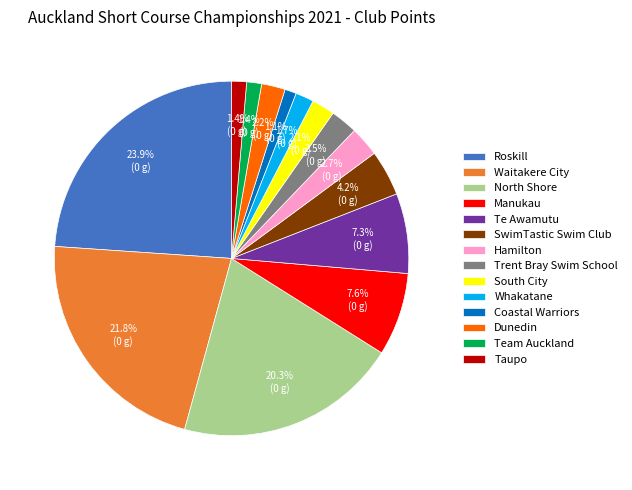

To the nearest percent, what is the difference between the largest and smallest slice percentages?

23%